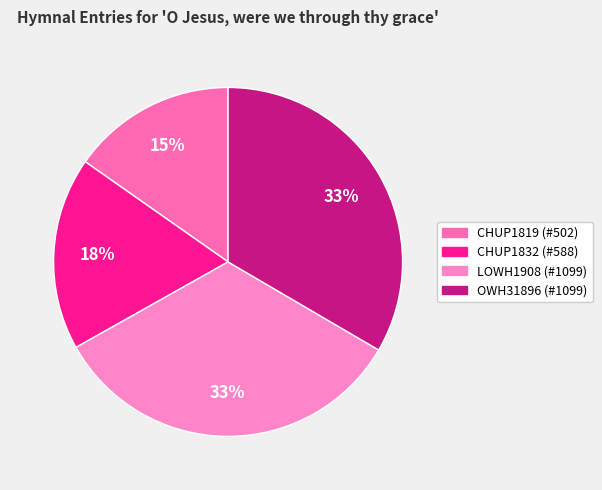

Approximately how many times larger is the value at LOWH1908 (#1099) compared to CHUP1832 (#588)?

1.9